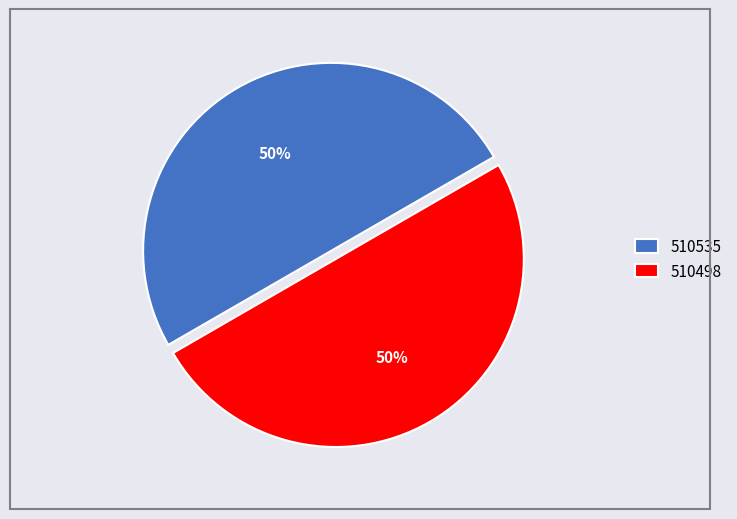

True or false: 510498 accounts for 50% of the total.

True